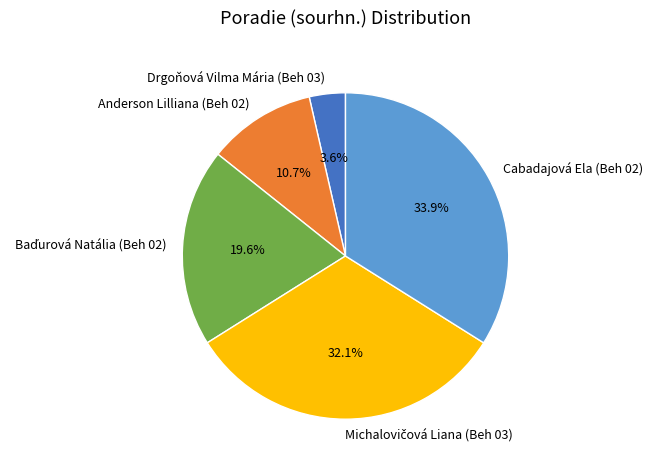

Does Drgoňová Vilma Mária (Beh 03) account for over 50% of the chart?

No